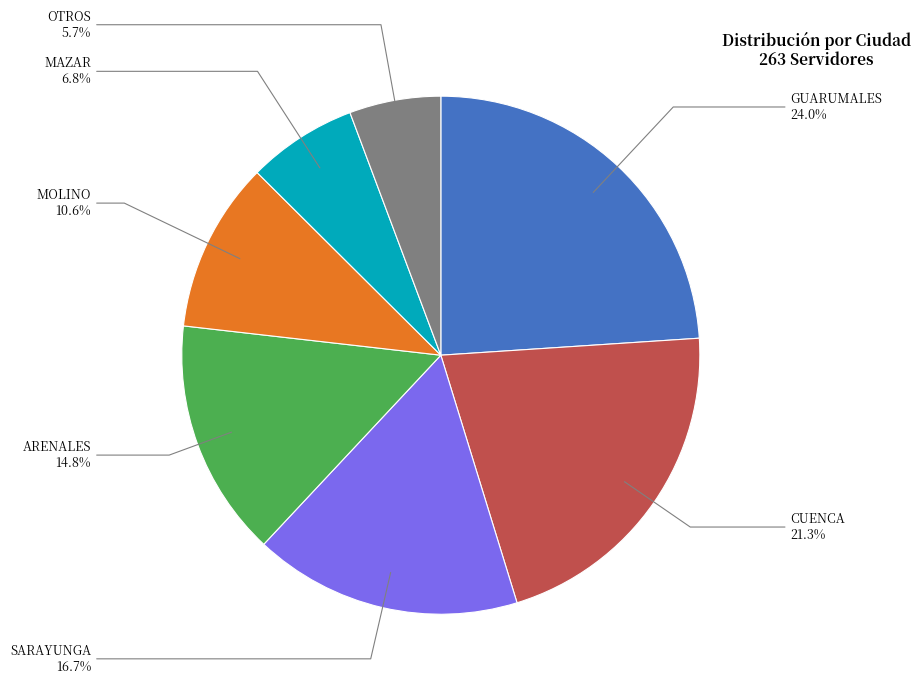

Is there a majority slice in this chart?

No